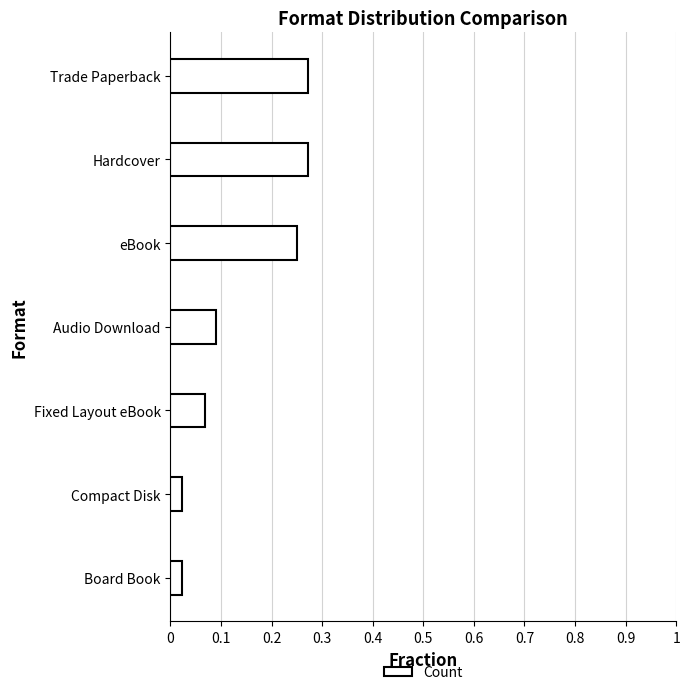

The value at Fixed Layout eBook is 0.1. True or false?

True